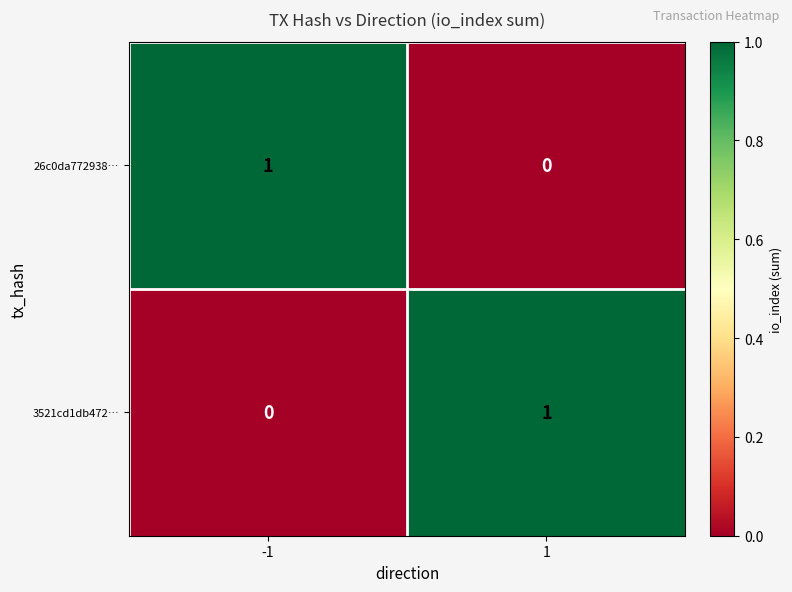

Count the number of categories in the chart.

2